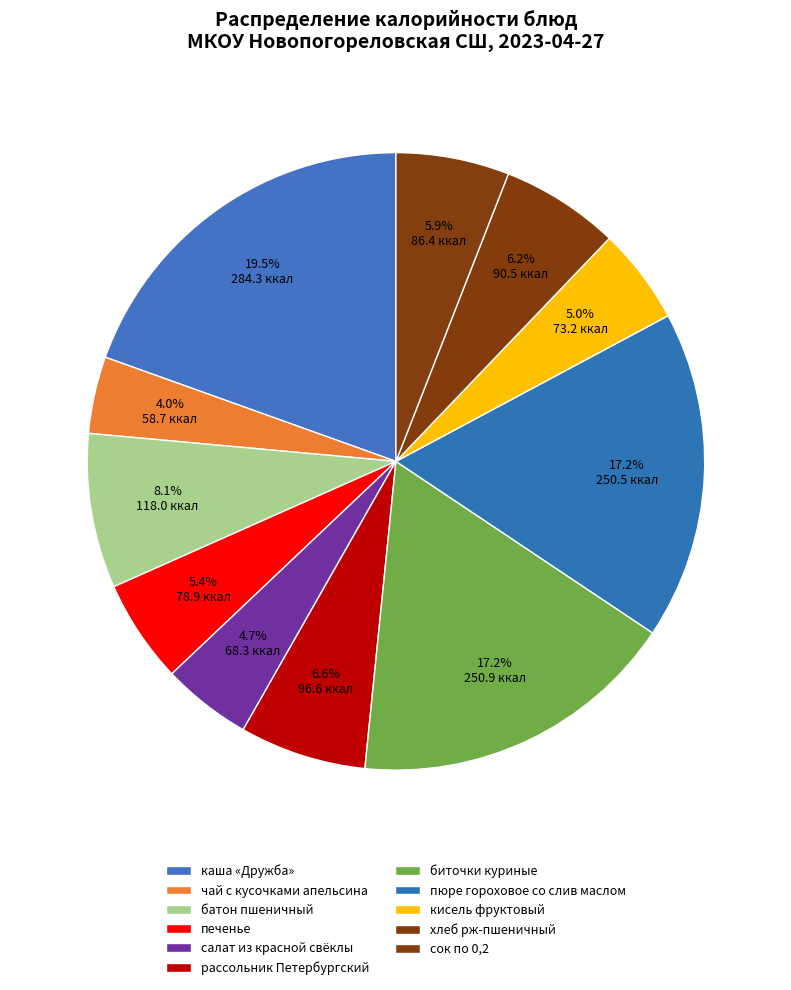

Between батон пшеничный and сок по 0,2, which is larger?

батон пшеничный